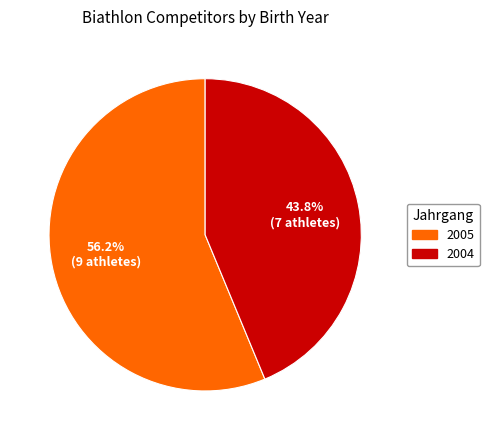

Which slice is the largest?

2005